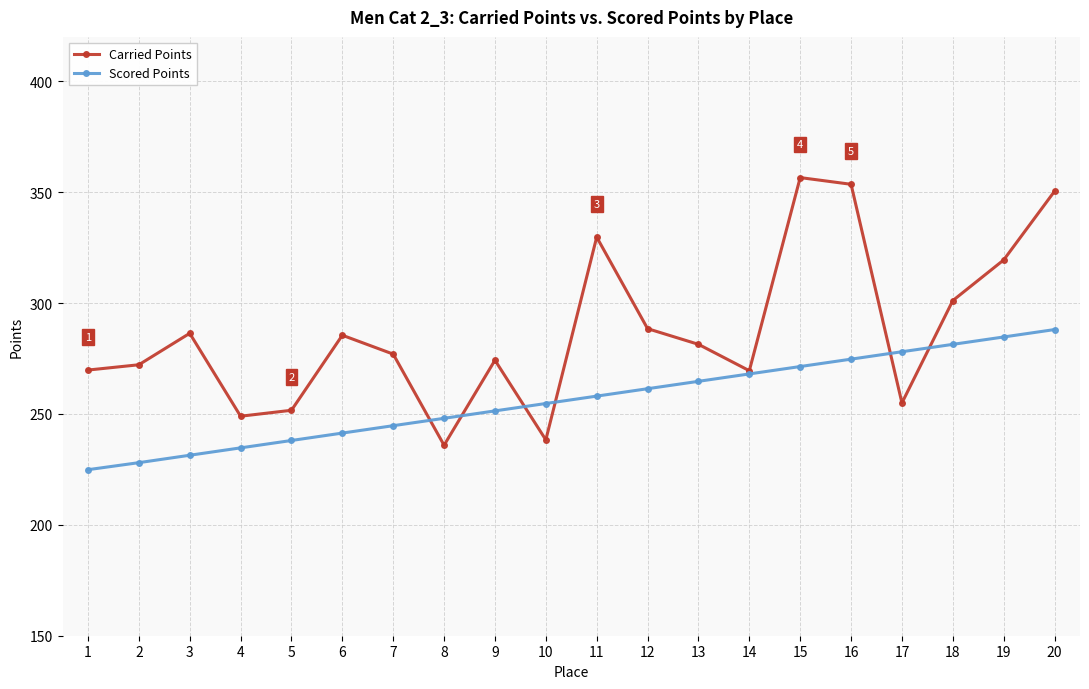

Does the chart display data point markers on the line(s)?

Yes